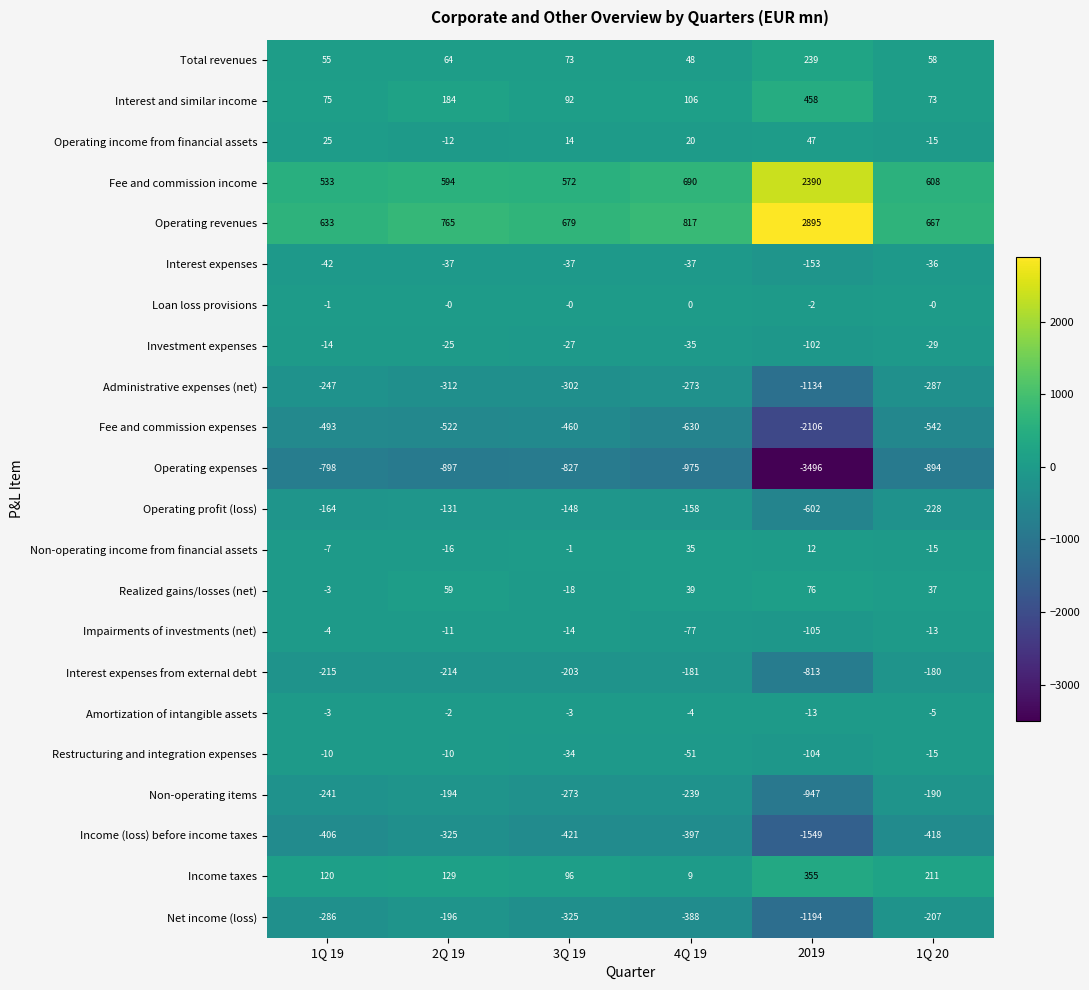

List the series in order of their peak value, lowest first.

Operating expenses, Fee and commission expenses, Income (loss) before income taxes, Administrative expenses (net), Net income (loss), Non-operating items, Interest expenses from external debt, Operating profit (loss), Interest expenses, Investment expenses, Restructuring and integration expenses, Impairments of investments (net), Amortization of intangible assets, Loan loss provisions, Non-operating income from financial assets, Operating income from financial assets, Realized gains/losses (net), Total revenues, Income taxes, Interest and similar income, Fee and commission income, Operating revenues